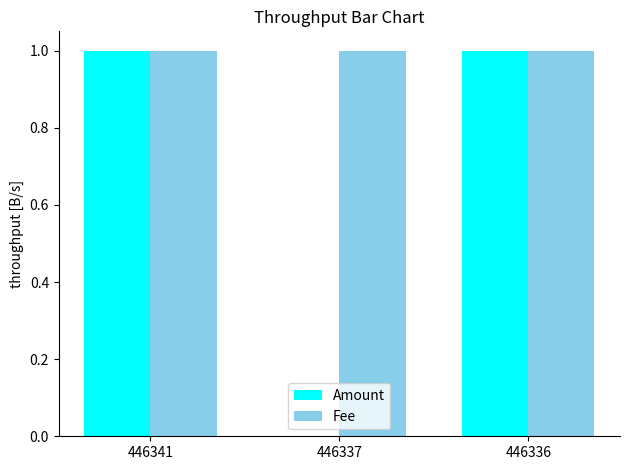

What are all the series names shown in the legend?

Amount, Fee